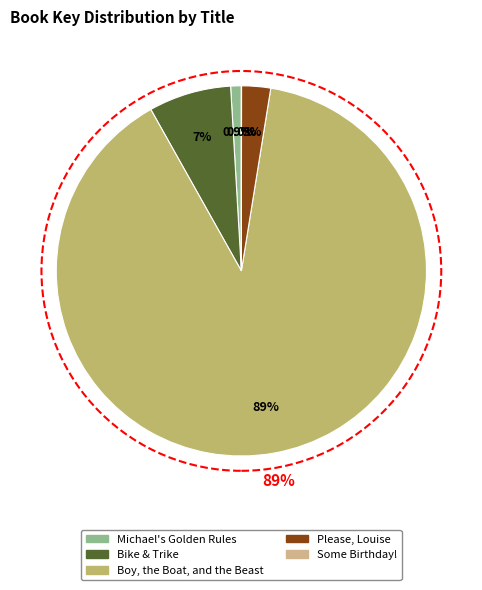

Which slice represents more than half of the pie?

Boy, the Boat, and the Beast